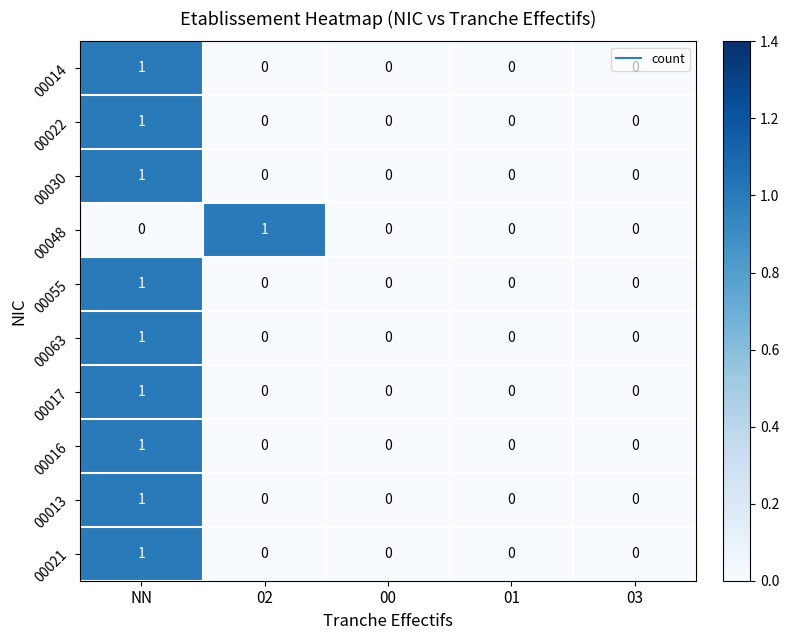

The value of 00048 at 00 is 0. True or false?

True